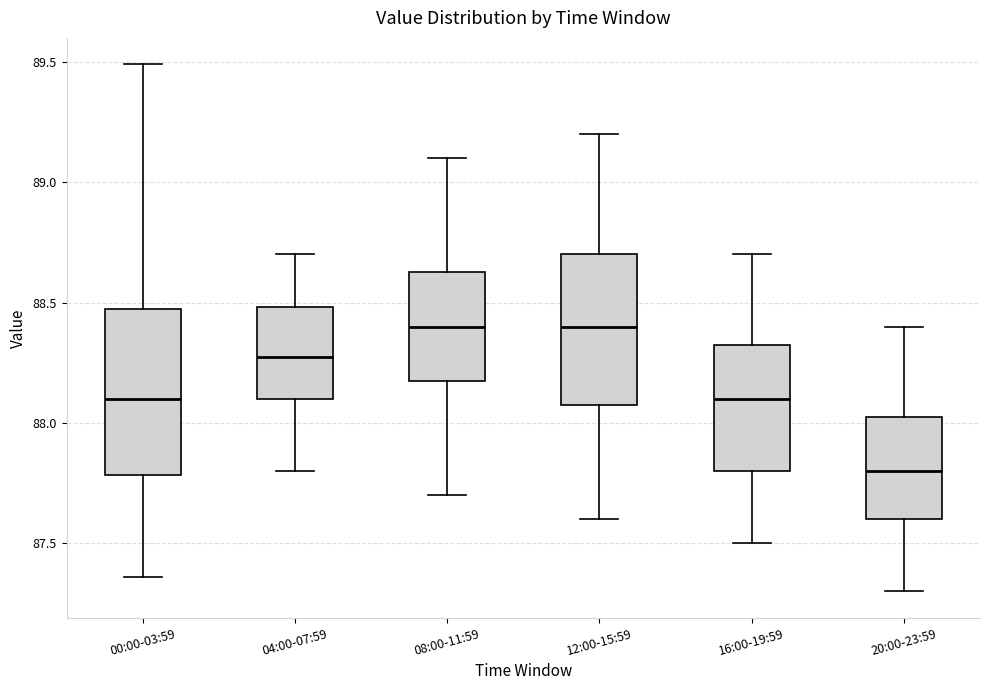

Reading left to right, transcribe this box plot: for each box, give where its median line is, the range the box spans, and where its two whiskers end, as read against the y-axis. The values are not printed on the chart, so give them approximately, as read against the axis.

00:00-03:59: median 88.10, box 87.80 to 88.50, whiskers 87.35 to 89.50
04:00-07:59: median 88.30, box 88.10 to 88.50, whiskers 87.80 to 88.70
08:00-11:59: median 88.40, box 88.20 to 88.65, whiskers 87.70 to 89.10
12:00-15:59: median 88.40, box 88.10 to 88.70, whiskers 87.60 to 89.20
16:00-19:59: median 88.10, box 87.80 to 88.35, whiskers 87.50 to 88.70
20:00-23:59: median 87.80, box 87.60 to 88.05, whiskers 87.30 to 88.40